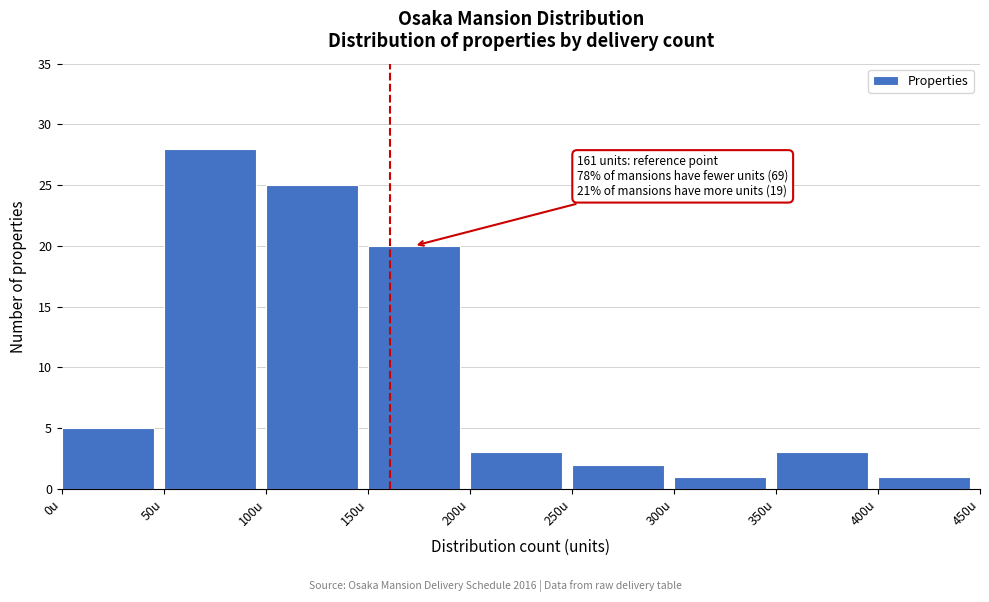

Which range on the x-axis has the tallest bar?

50 to 100